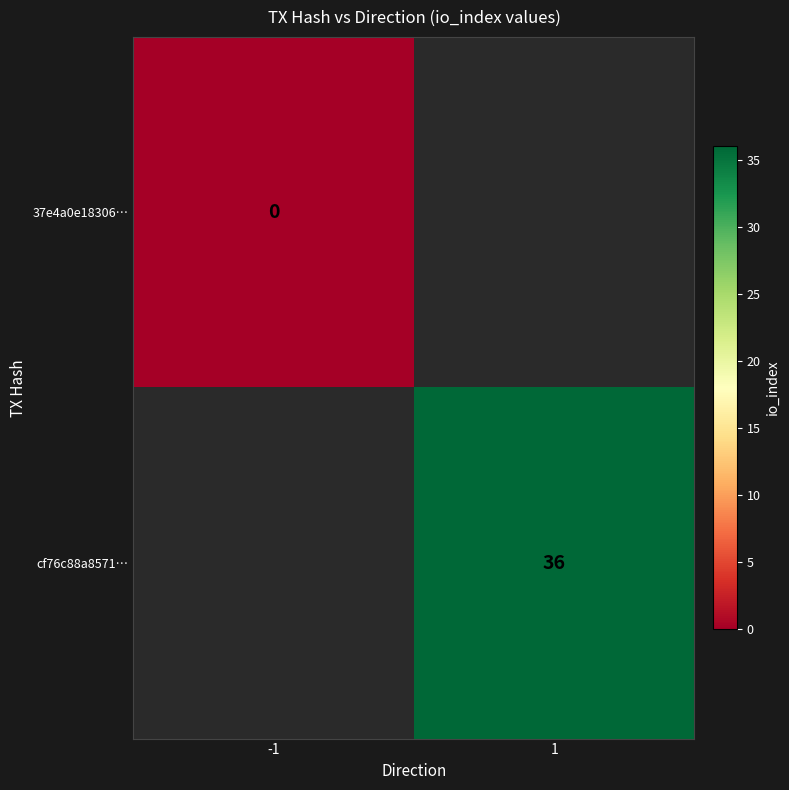

How many data points does each series have?

2